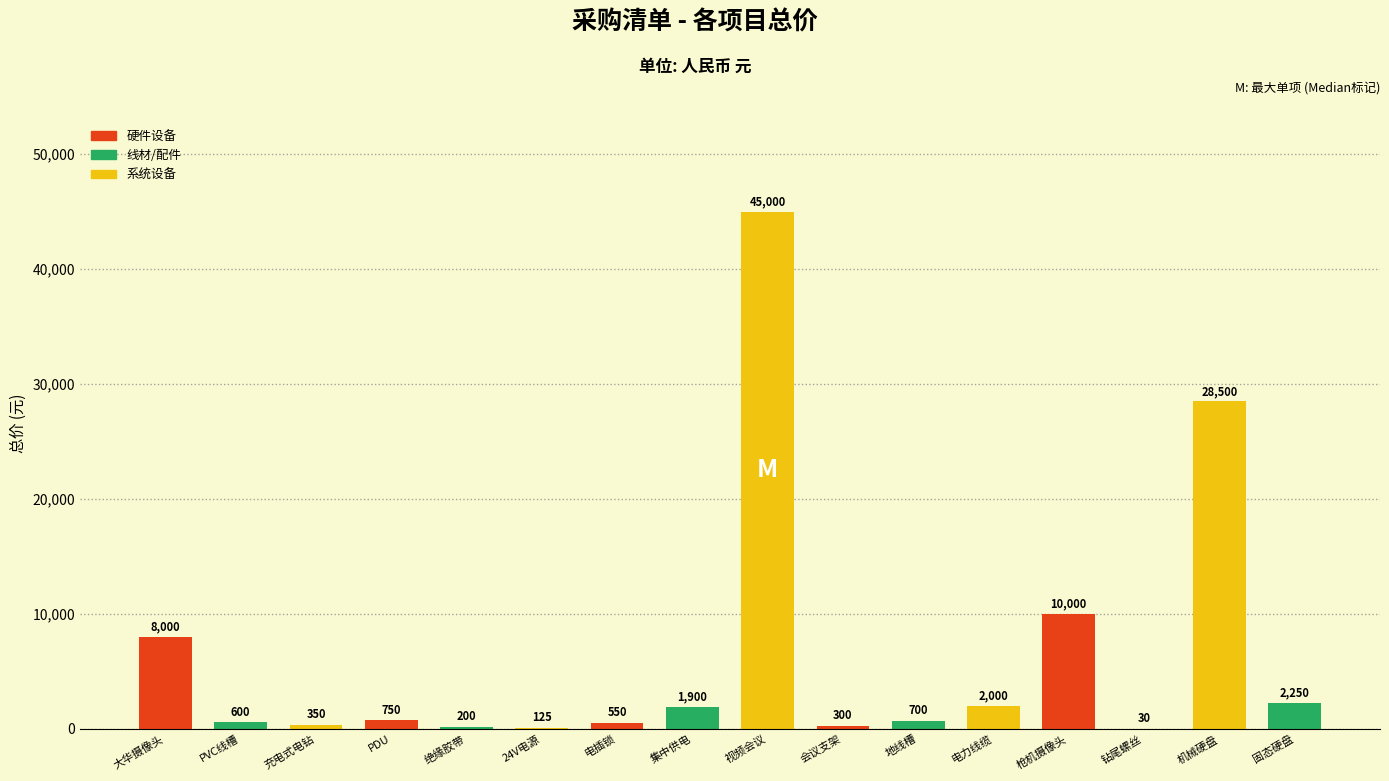

What is the ratio of the value at PVC线槽 to the value at 固态硬盘?

0.3